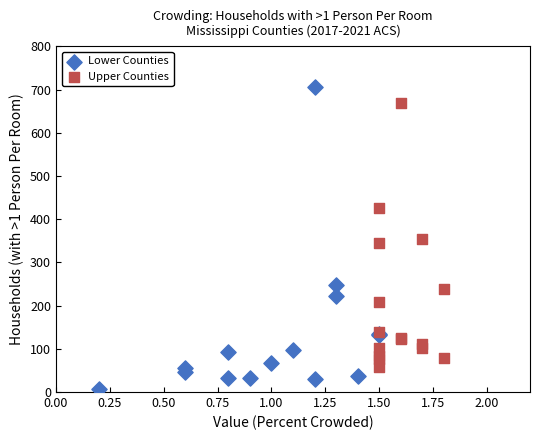

What are all the series names shown in the legend?

Lower Counties, Upper Counties